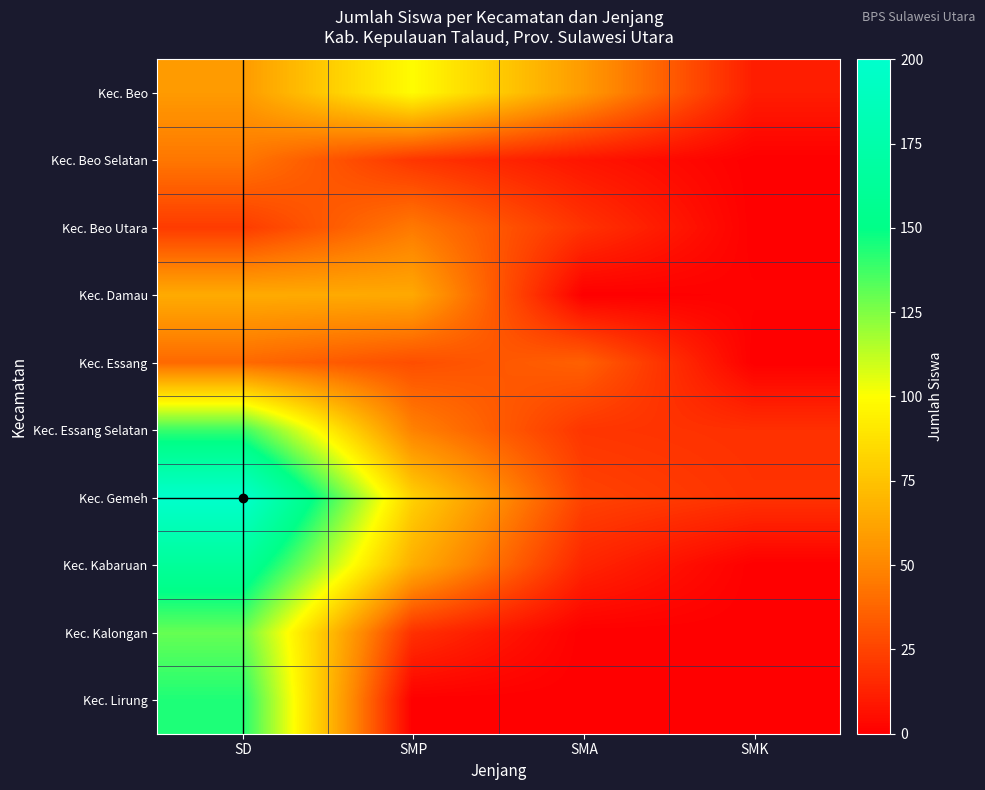

Reading right to left, what are all the values shown in this chart?

Kec. Beo: SMK=11	SMA=58	SMP=99	SD=58
Kec. Beo Selatan: SMK=0	SMA=8	SMP=20	SD=44
Kec. Beo Utara: SMK=0	SMA=19	SMP=45	SD=22
Kec. Damau: SMK=1	SMA=0	SMP=64	SD=65
Kec. Essang: SMK=0	SMA=36	SMP=29	SD=39
Kec. Essang Selatan: SMK=18	SMA=20	SMP=48	SD=139
Kec. Gemeh: SMK=19	SMA=25	SMP=81	SD=200
Kec. Kabaruan: SMK=0	SMA=14	SMP=66	SD=163
Kec. Kalongan: SMK=0	SMA=0	SMP=18	SD=130
Kec. Lirung: SMK=0	SMA=0	SMP=0	SD=144